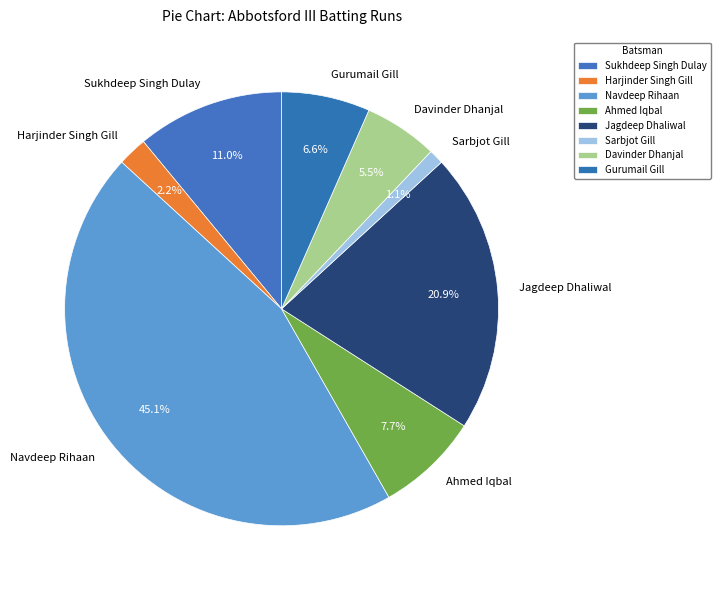

Rank the categories by value from highest to lowest.

Navdeep Rihaan, Jagdeep Dhaliwal, Sukhdeep Singh Dulay, Ahmed Iqbal, Gurumail Gill, Davinder Dhanjal, Harjinder Singh Gill, Sarbjot Gill